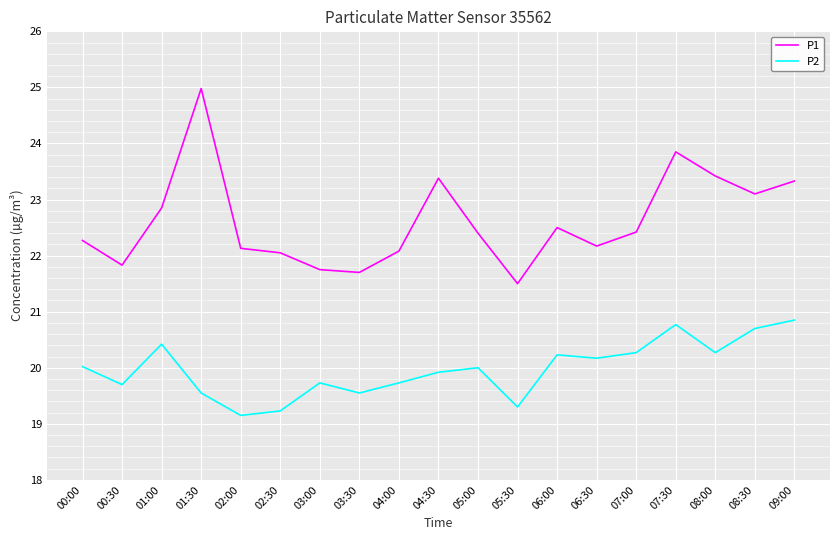

At which category does the chart reach its peak across all series?

01:30